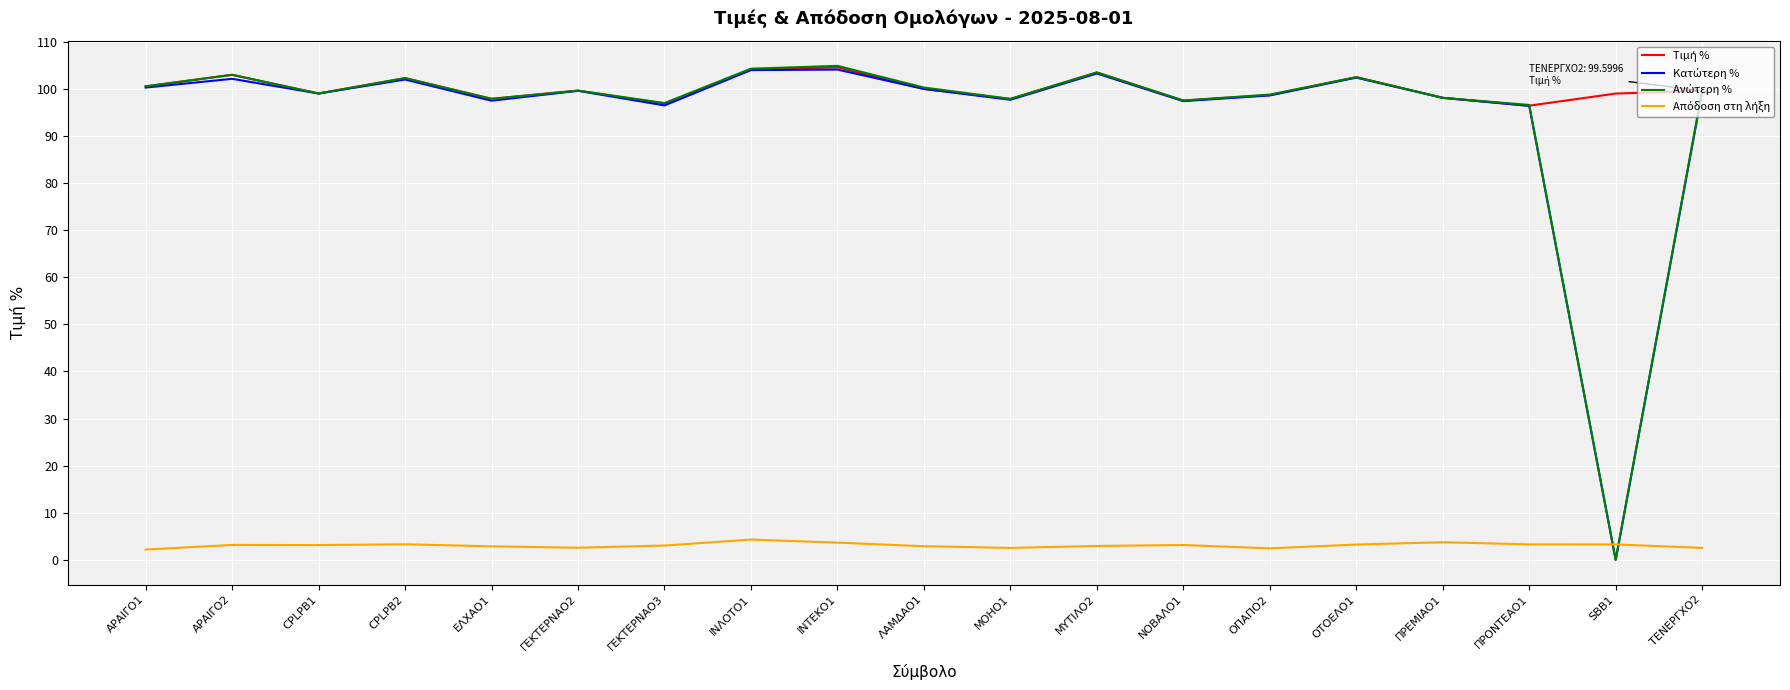

What is the total value across all series at ΕΛΧΑΟ1?

296.2